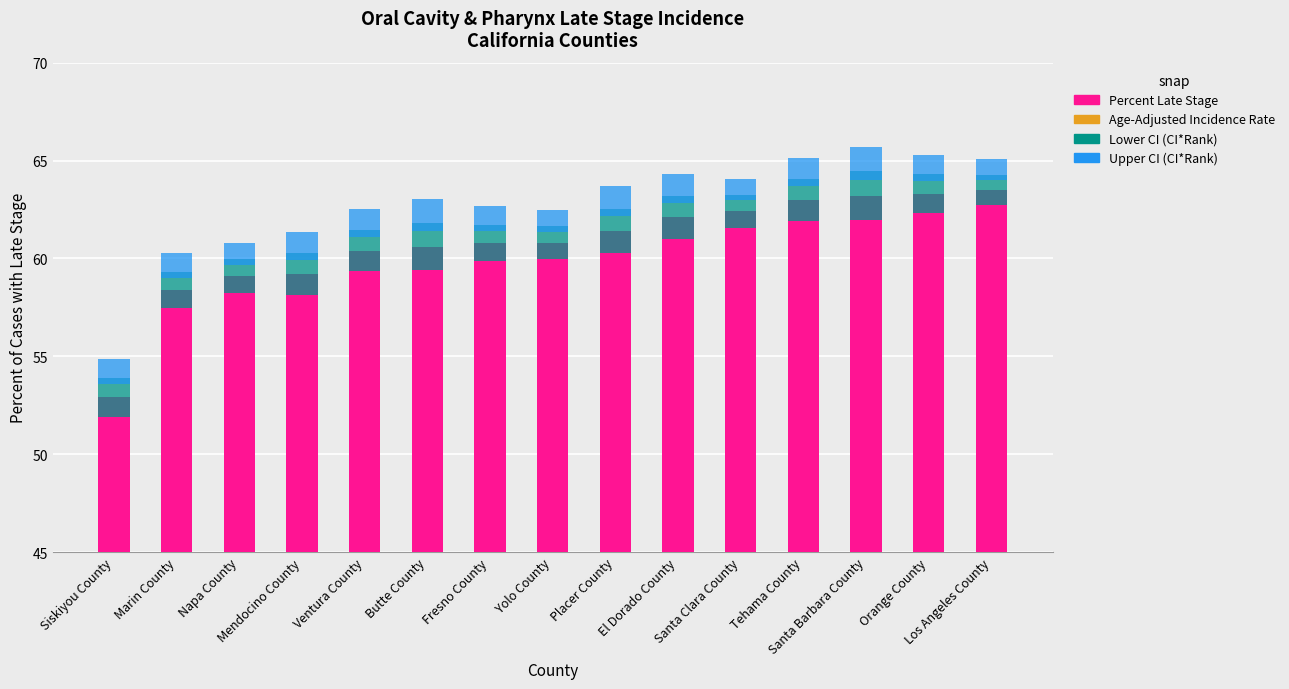

What is the difference between the maximum and second lowest values in the Percent Late Stage series?

5.1